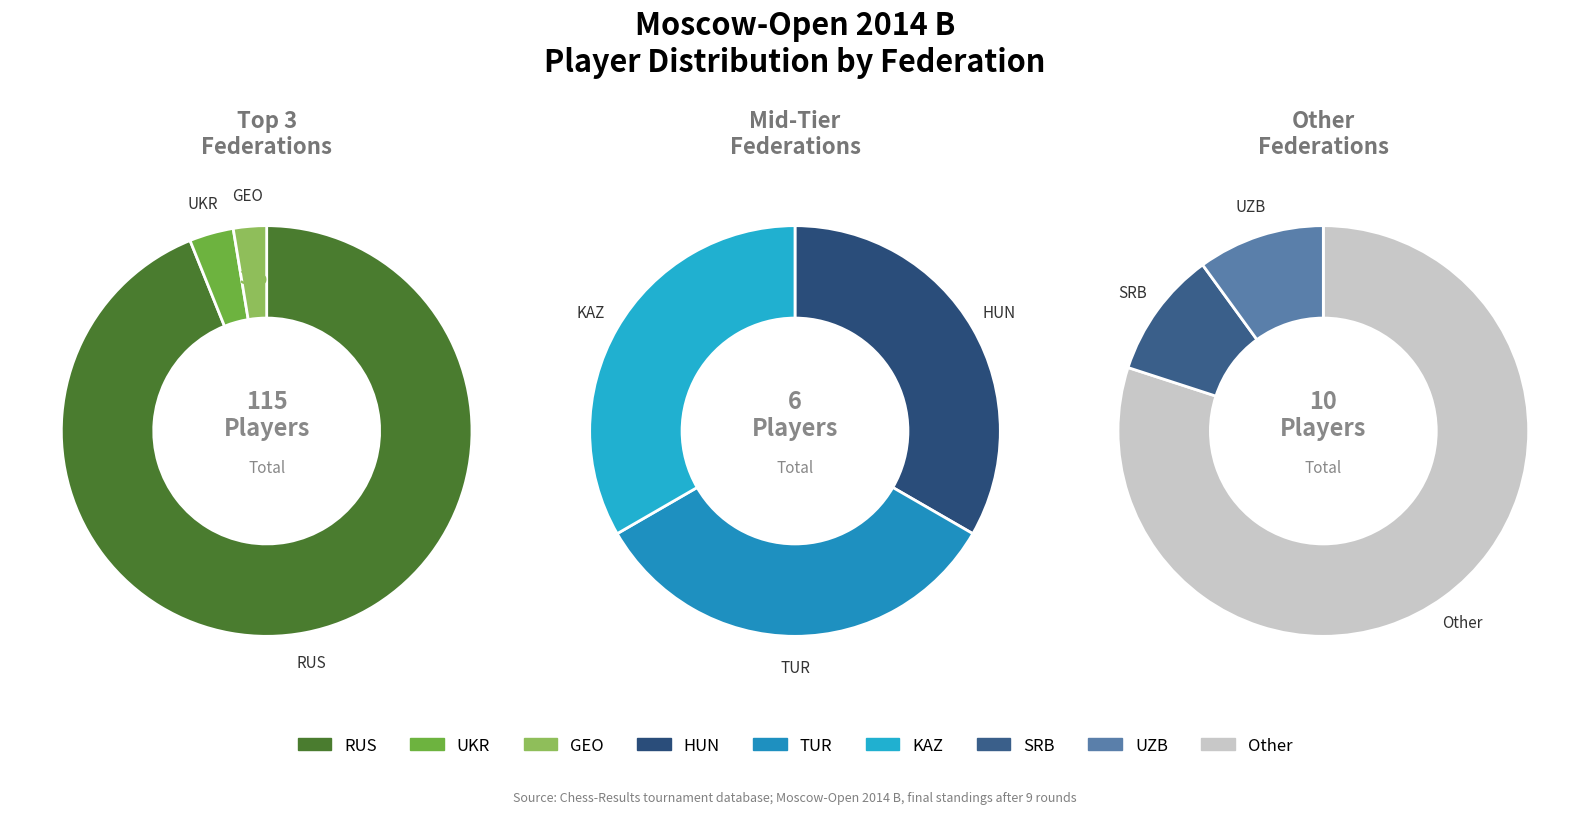

Which category has the biggest portion of the pie?

RUS